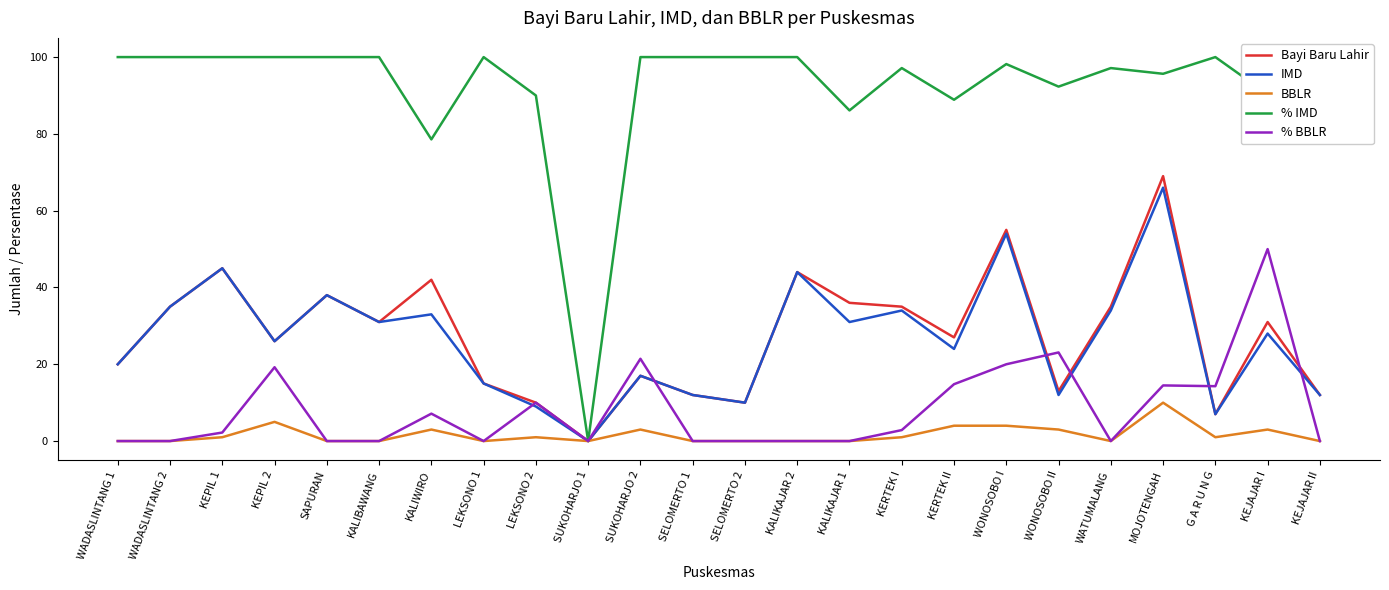

What is the difference between the maximum and minimum values in the BBLR series?

10.0